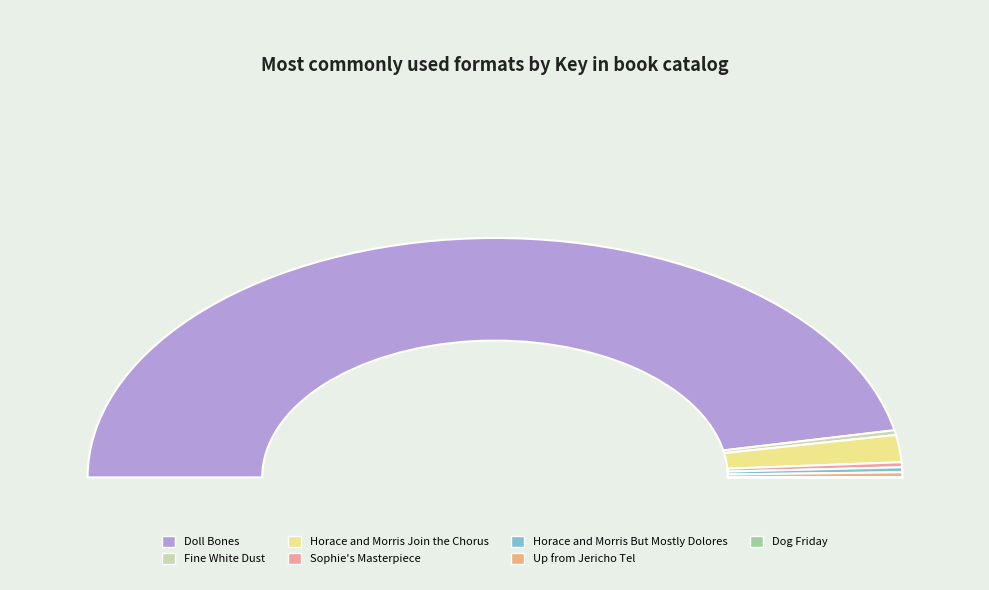

To the nearest percent, what is the difference between the largest and smallest slice percentages?

94%